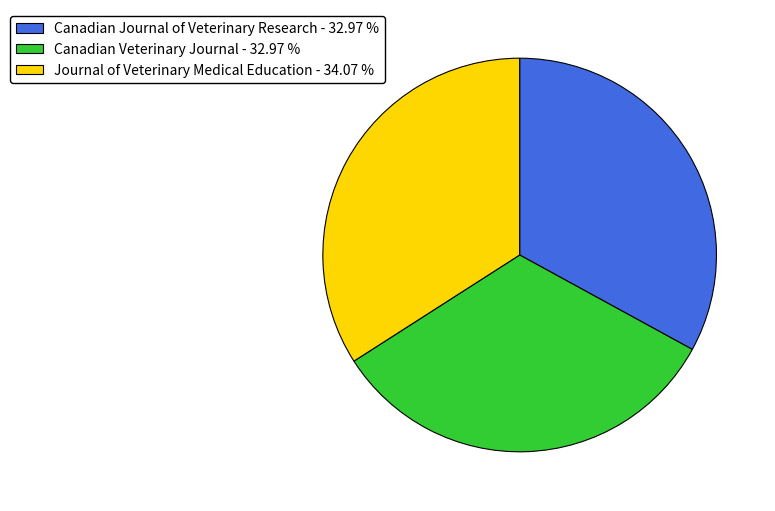

Is there any slice that represents more than half of the pie?

No